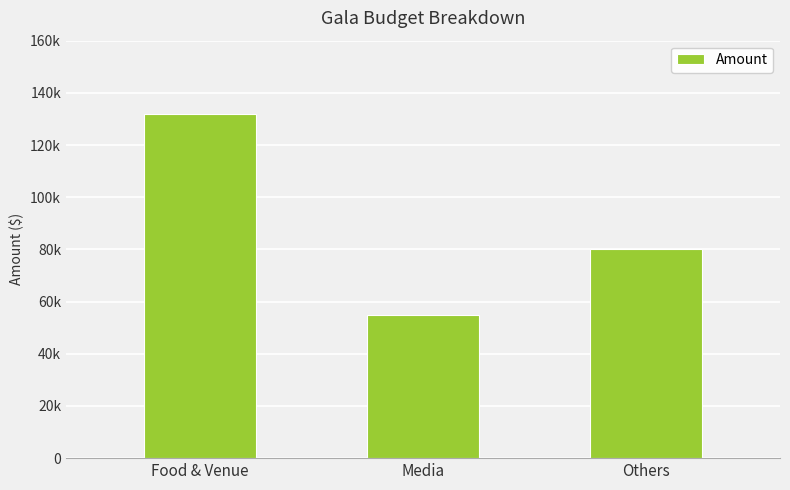

What is the greatest value displayed?

132000